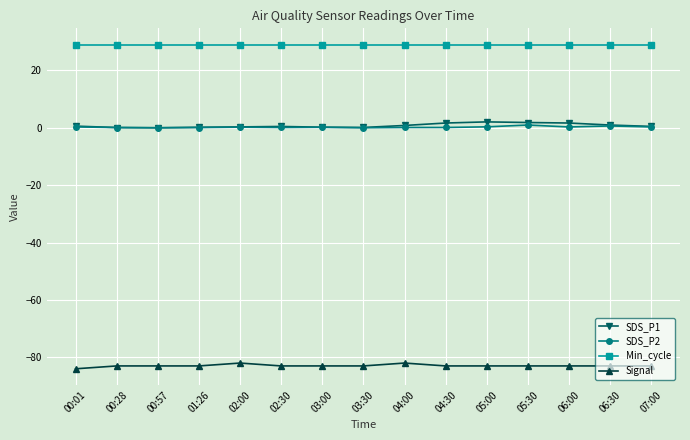

True or false: SDS_P1 has a value of 0.5 at 07:00.

True